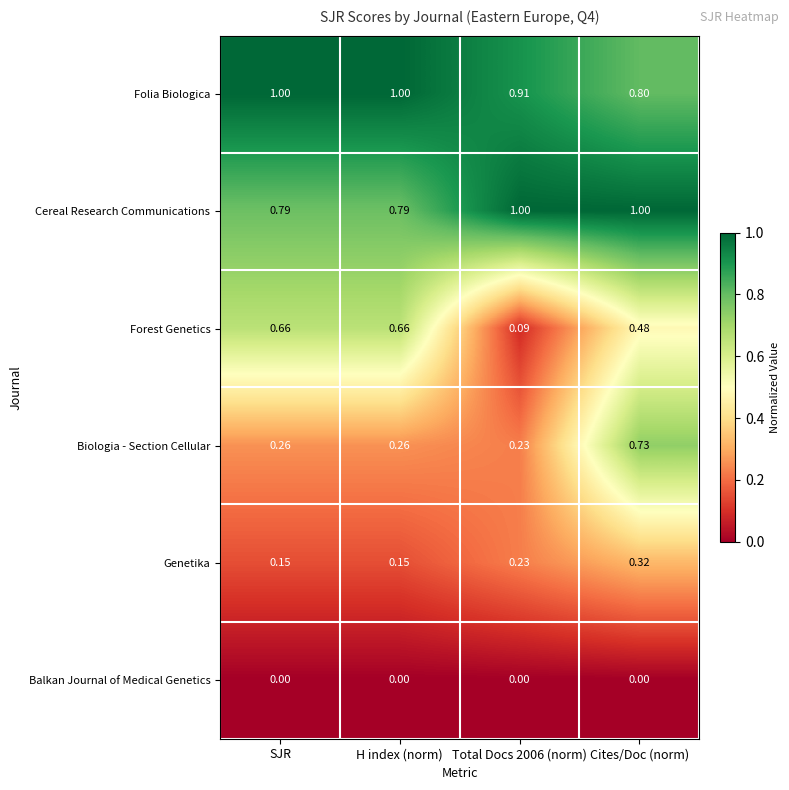

Where is Folia Biologica nearest to the value 0?

Cites/Doc (norm)